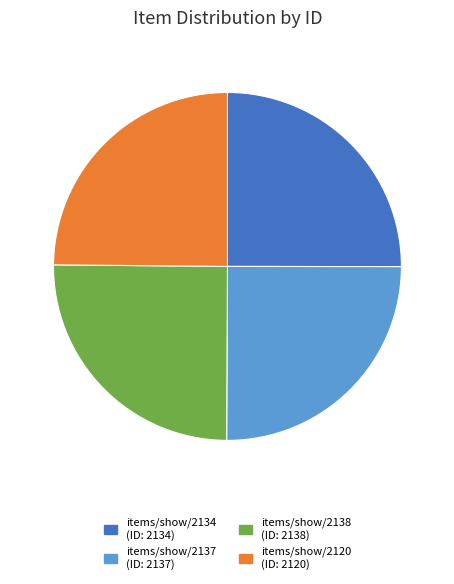

Does any single category account for the majority?

No